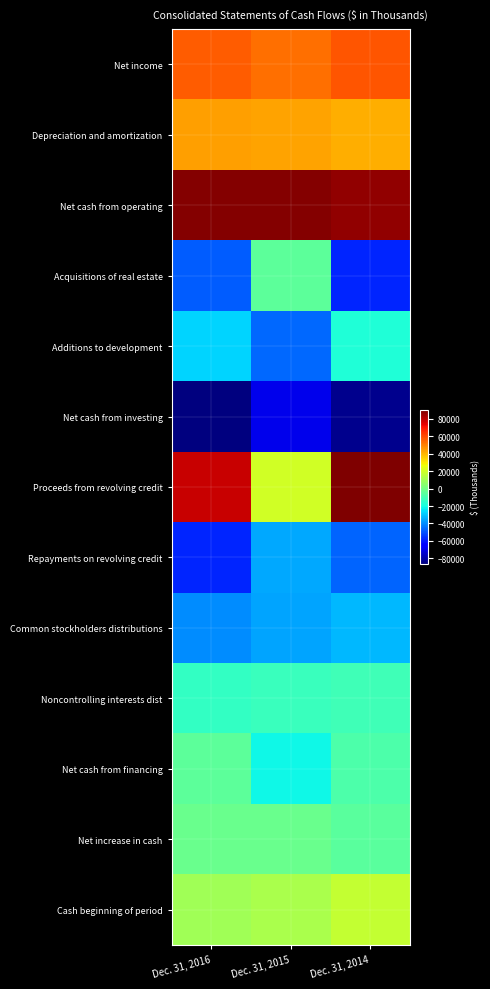

How many series are shown in this chart?

13